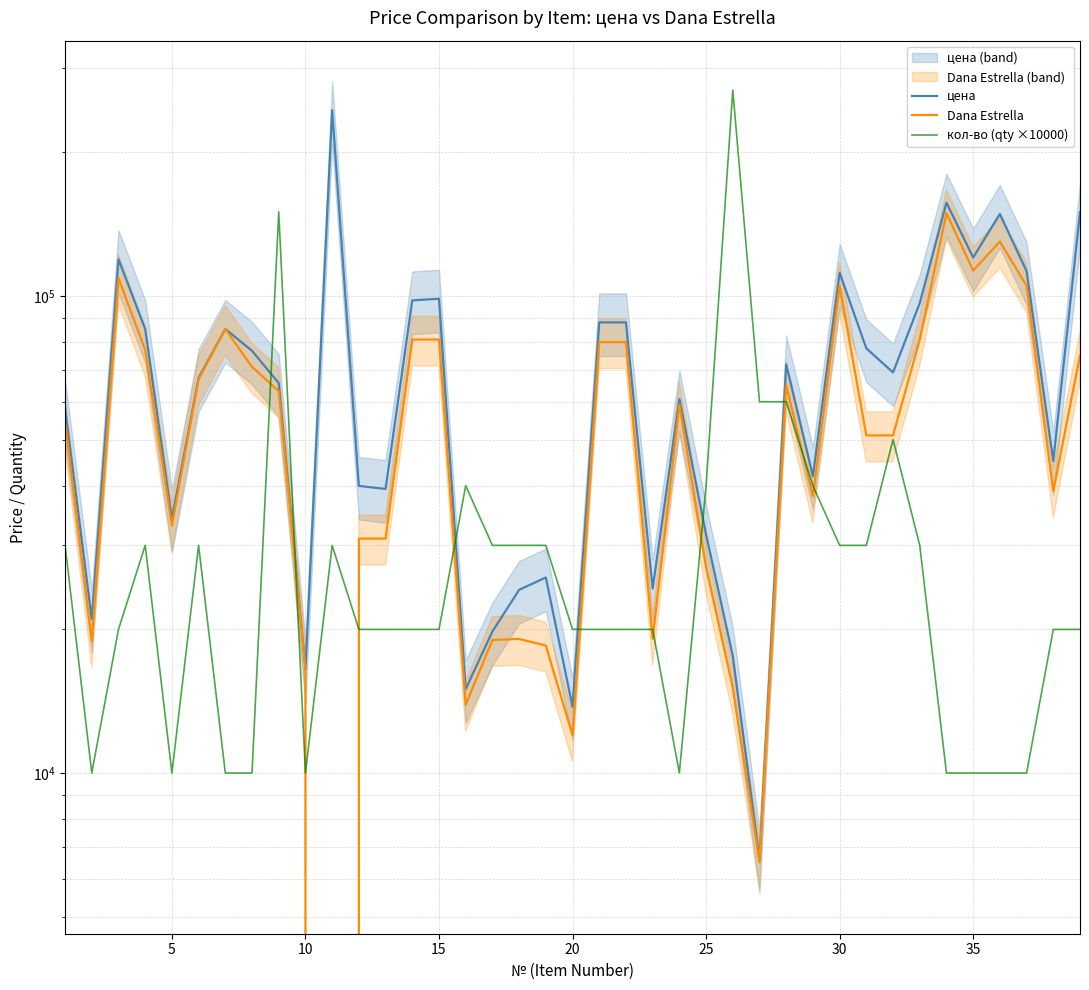

True or false: Dana Estrella and цена intersect in this chart.

False